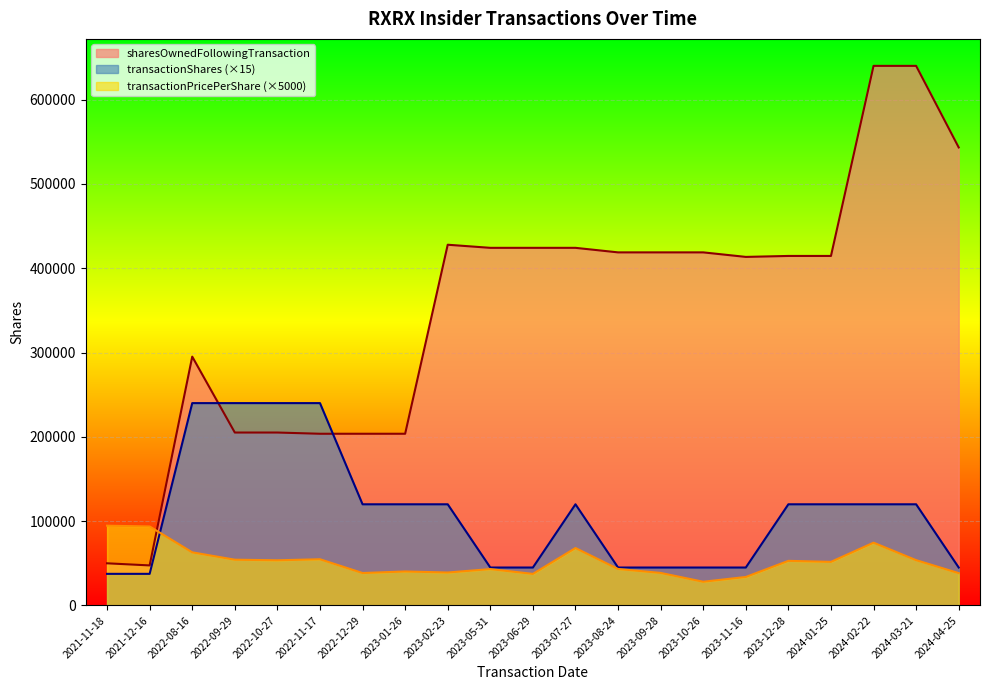

What position from the left is 2023-11-16?

16